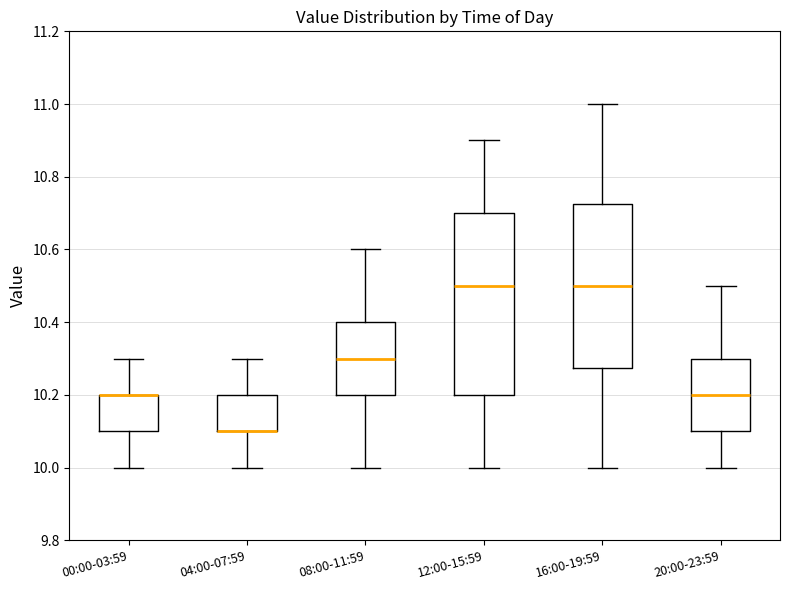

Where is the lower edge of the box for 04:00-07:59 on the y-axis? The values are not printed on the chart, so give them approximately, as read against the axis.

10.10